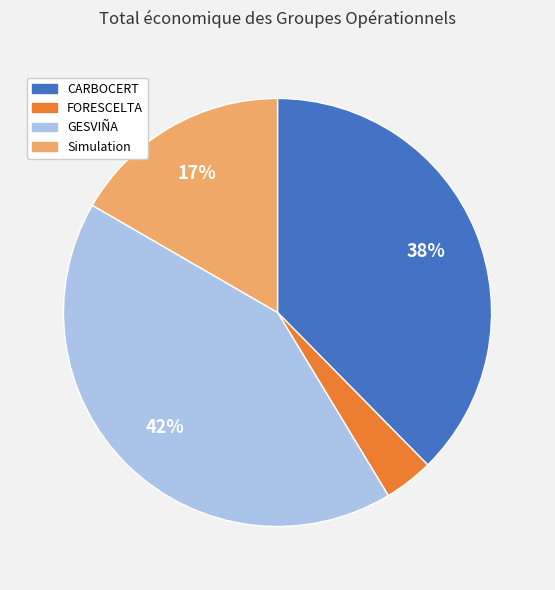

To the nearest percent, what is the average slice percentage?

25%